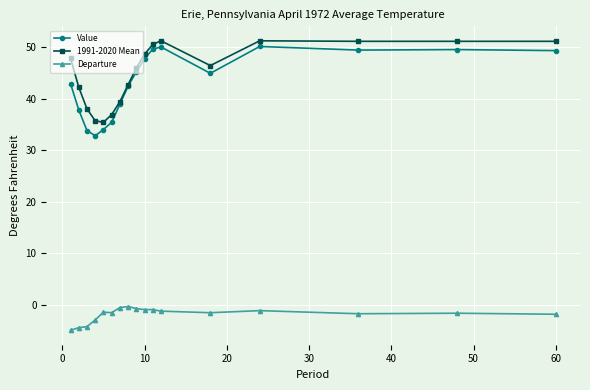

How many series are shown in this chart?

3